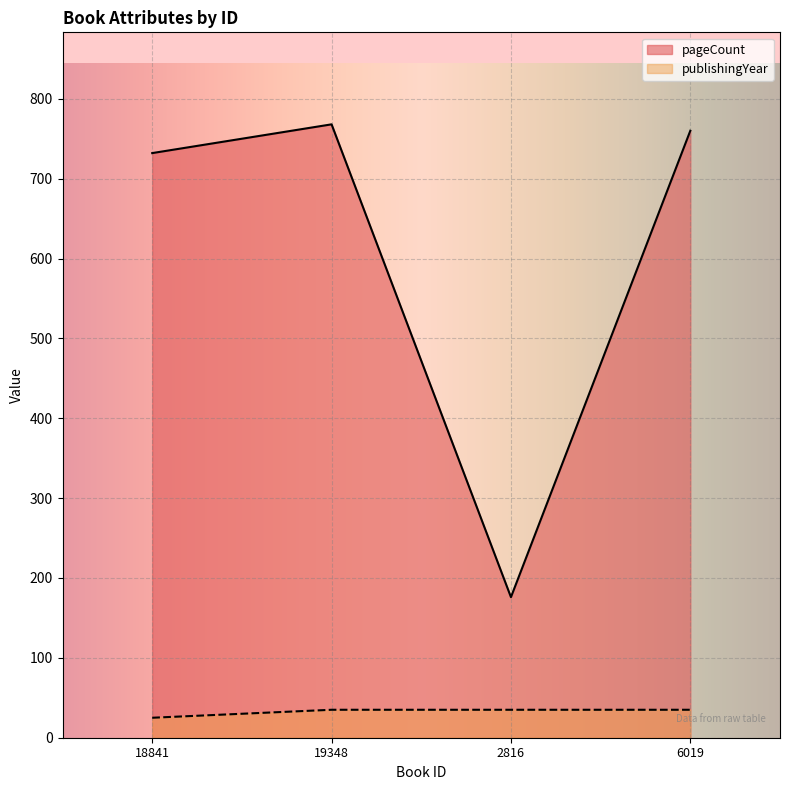

Which series changed the most between 18841 and 19348?

pageCount